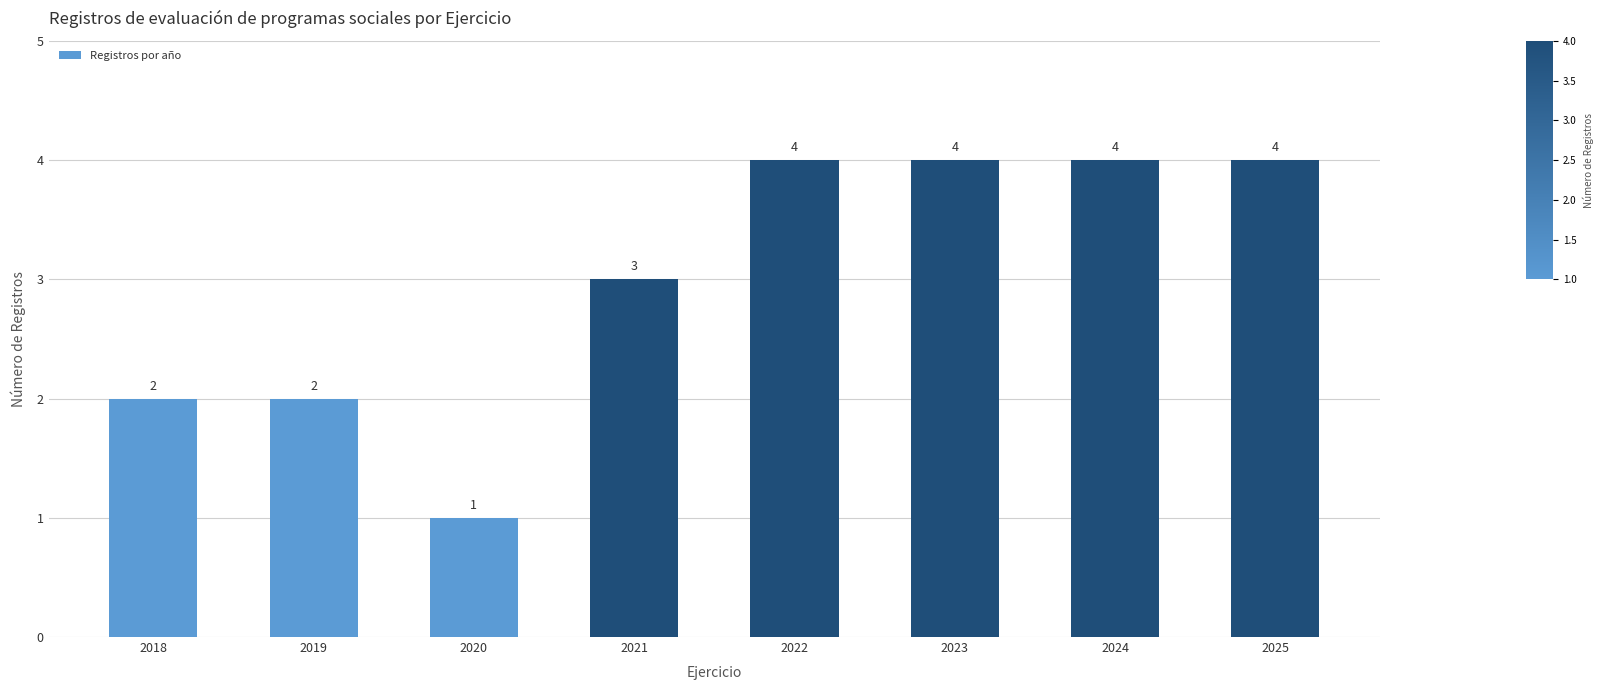

Count the values in the range 2 to 4.

7